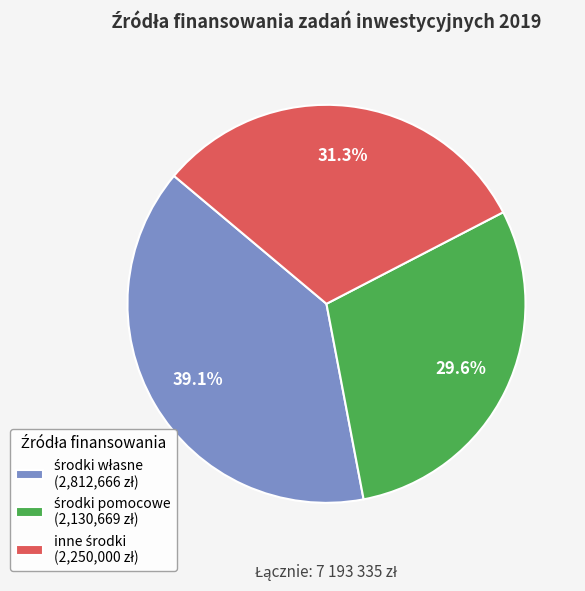

Is there any slice that represents more than half of the pie?

No